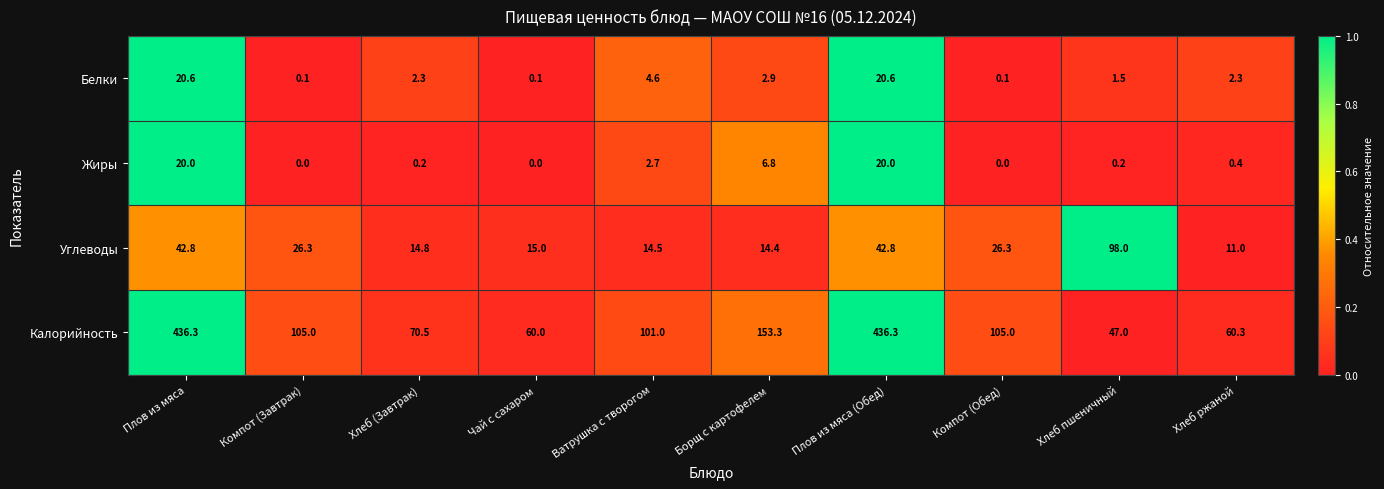

What is the maximum value shown in the chart?

436.3